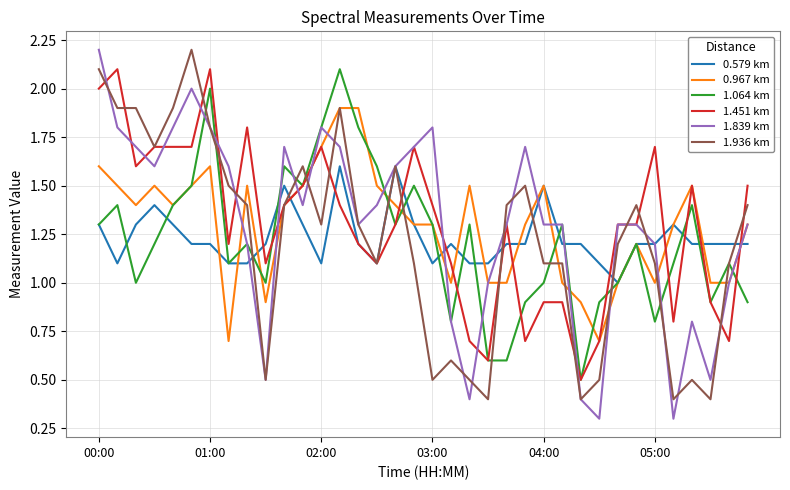

Is this an area chart (filled region under the line)?

No